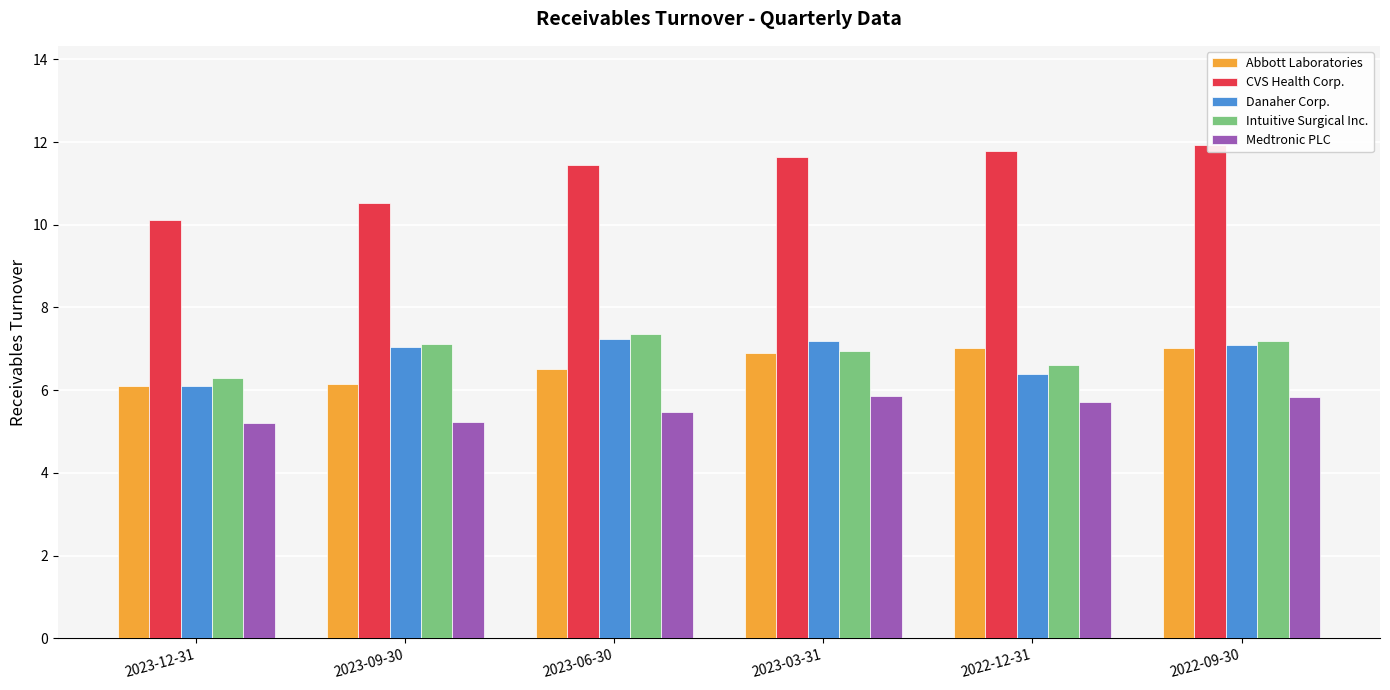

True or false: Intuitive Surgical Inc. has a value of 2.8 at 2022-12-31.

False